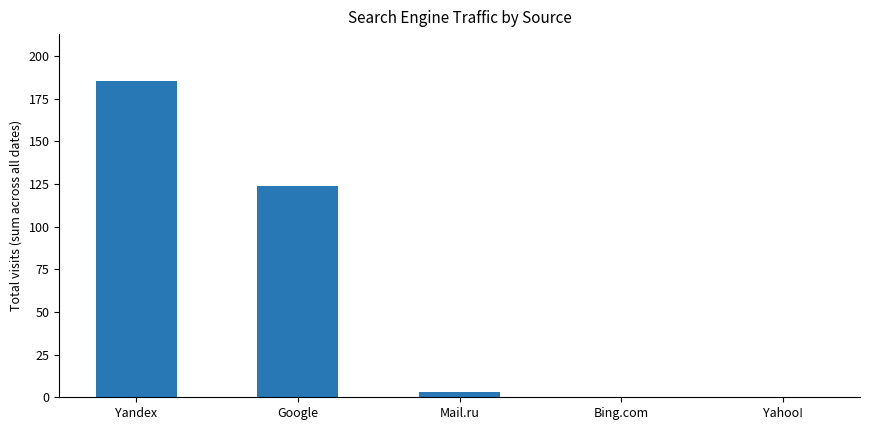

Where is the data nearest to the value 92?

Google